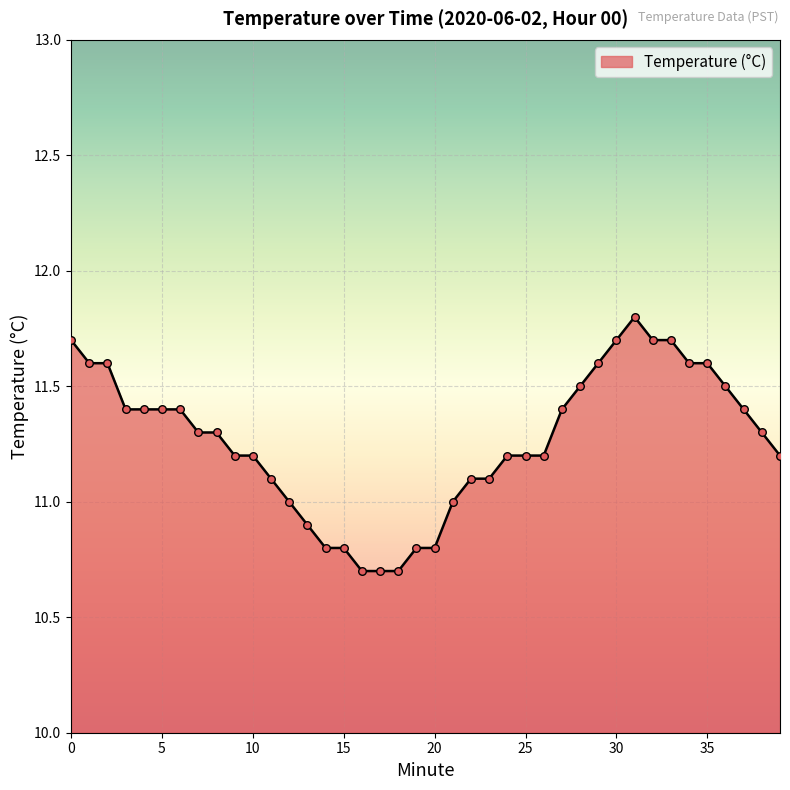

What is the maximum value shown in the chart?

11.8